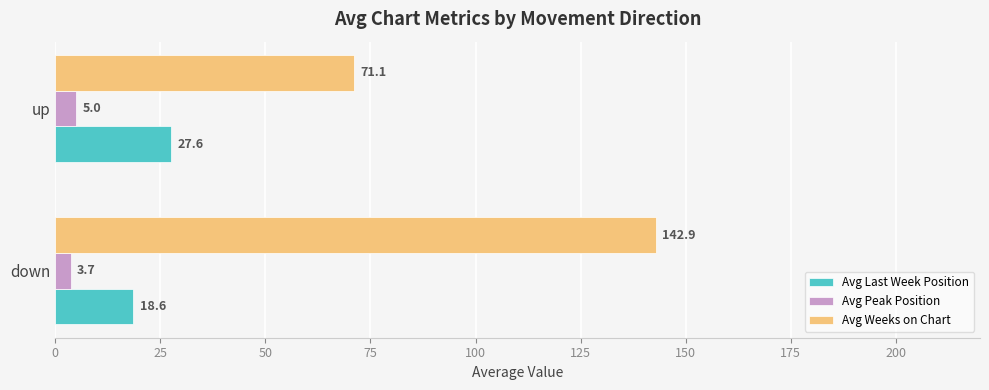

What is the maximum value for Avg Weeks on Chart?

142.9